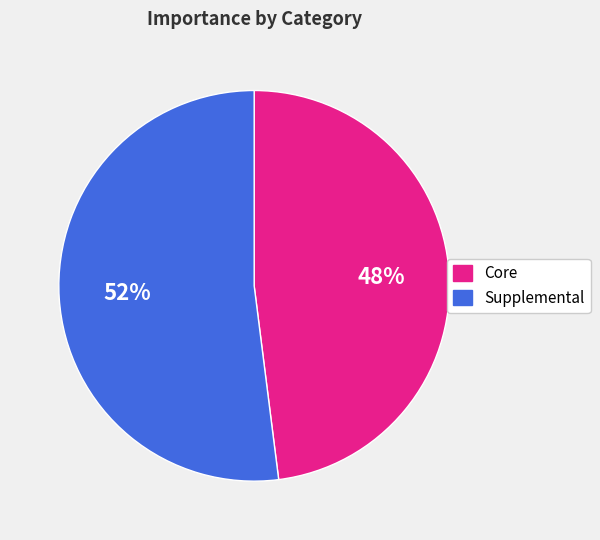

Count the number of slices in the pie.

2